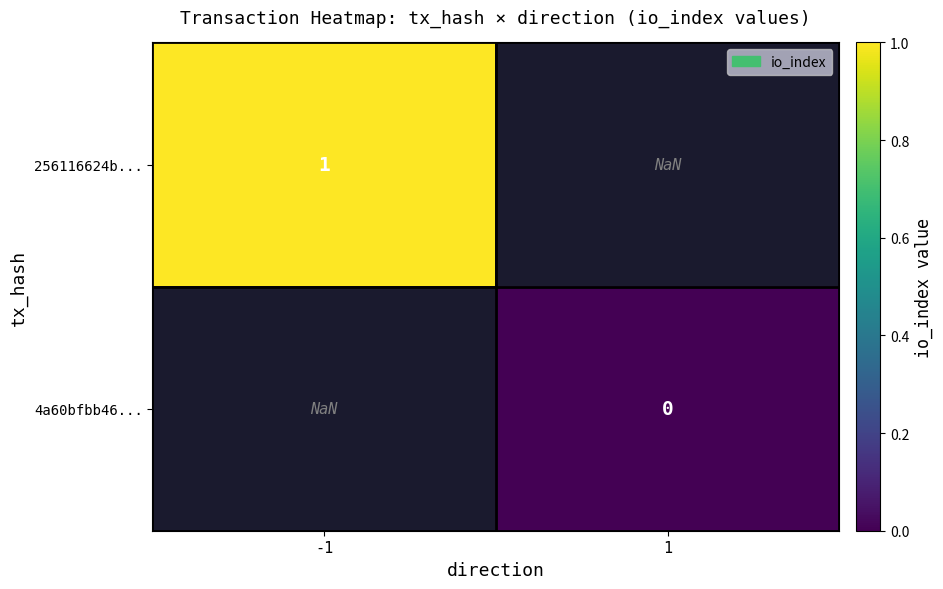

Between 1 and -1, which is larger?

-1